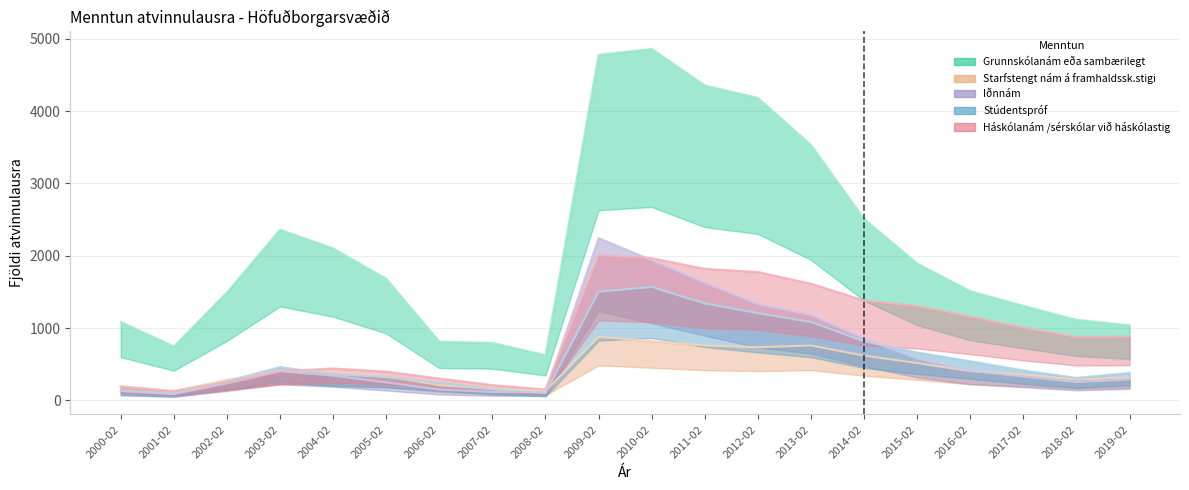

True or false: Iðnnám and Stúdentspróf intersect in this chart.

True